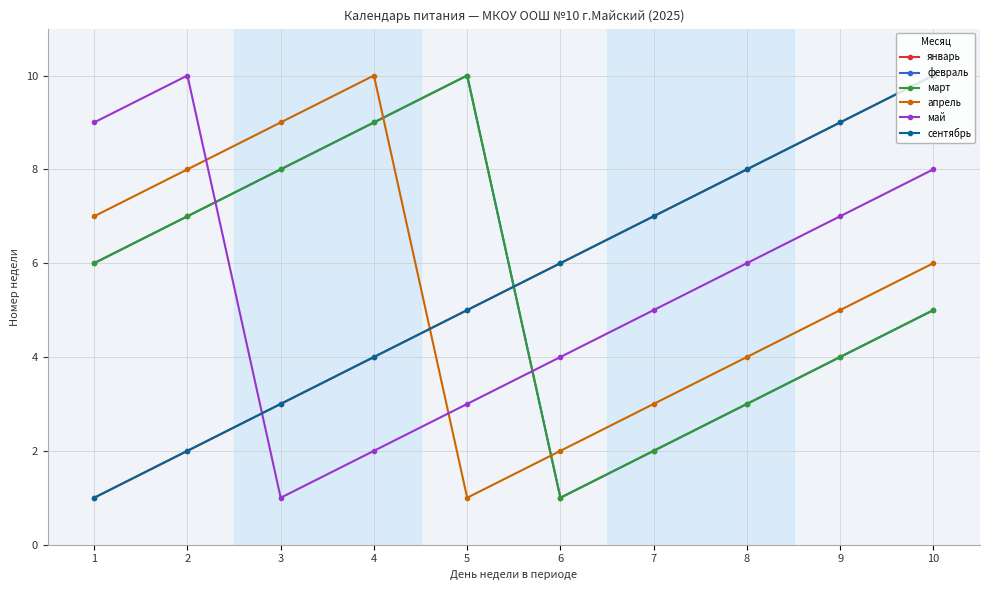

How many lines are shown in the chart?

6